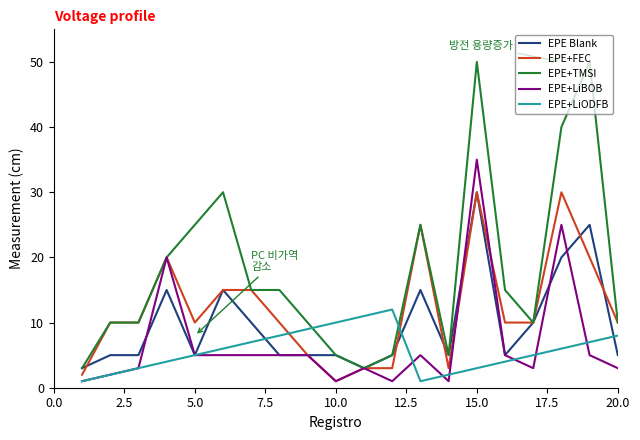

Which series has the largest total across all categories?

EPE+TMSI